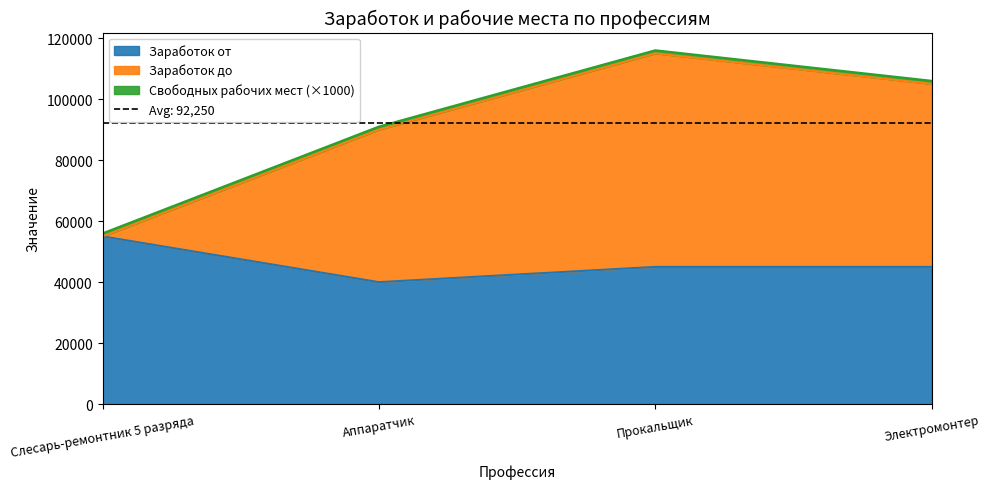

Is it true that Заработок от equals 23668 at Прокальщик?

False